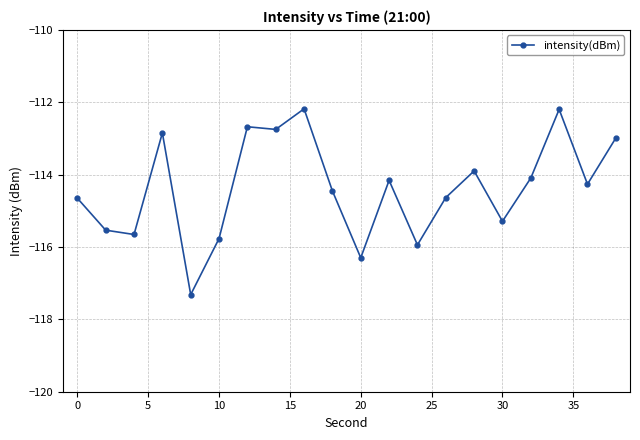

Does the chart display data point markers on the line(s)?

Yes